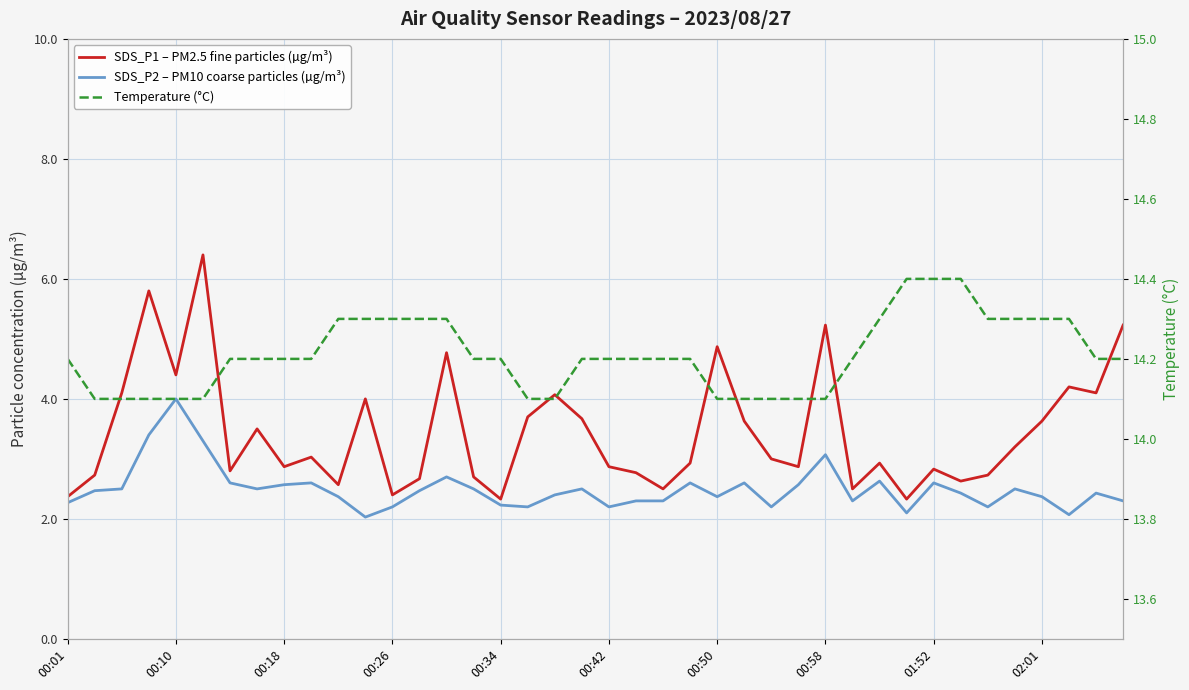

What is the maximum value for SDS_P1 – PM2.5 fine particles (µg/m³)?

6.4